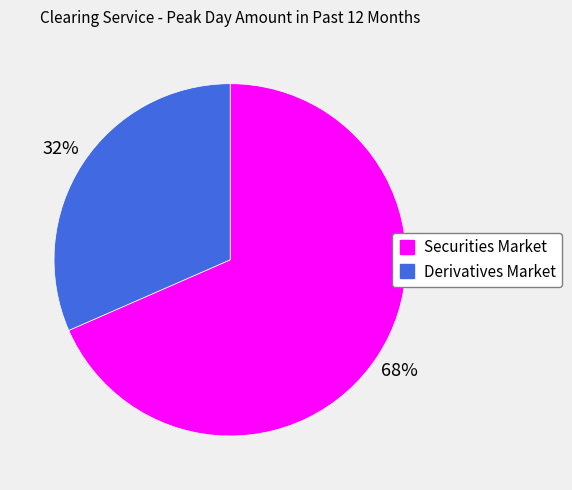

Is there any slice that represents more than half of the pie?

Yes